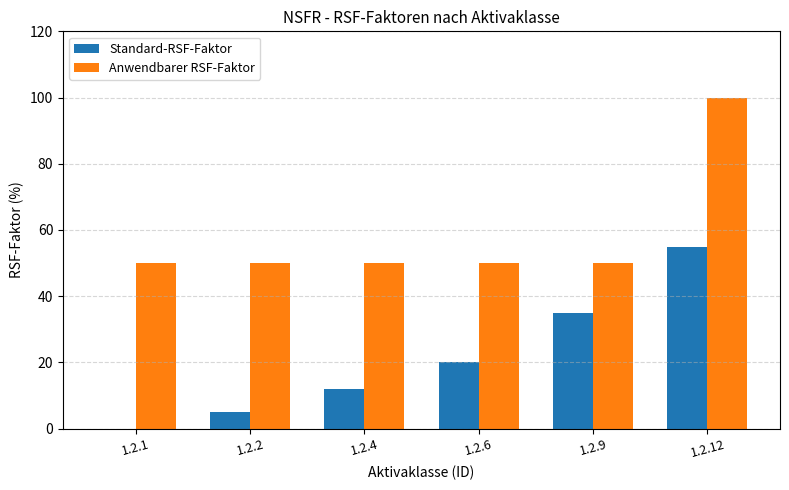

What is the sum of all Standard-RSF-Faktor values?

127